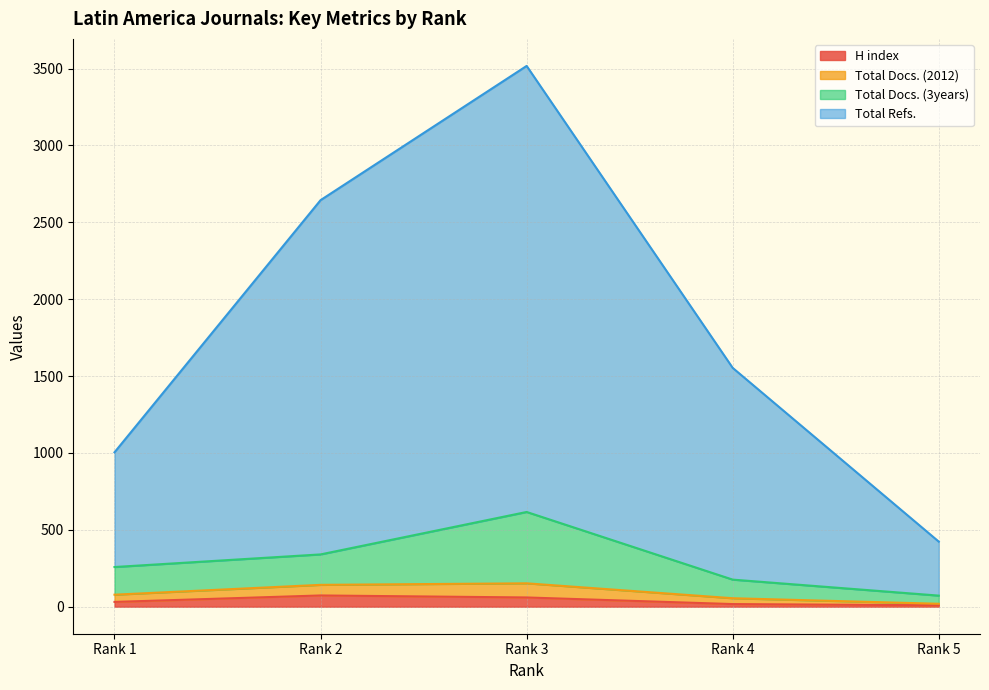

True or false: H index has more than 1 points higher than both neighbors.

False